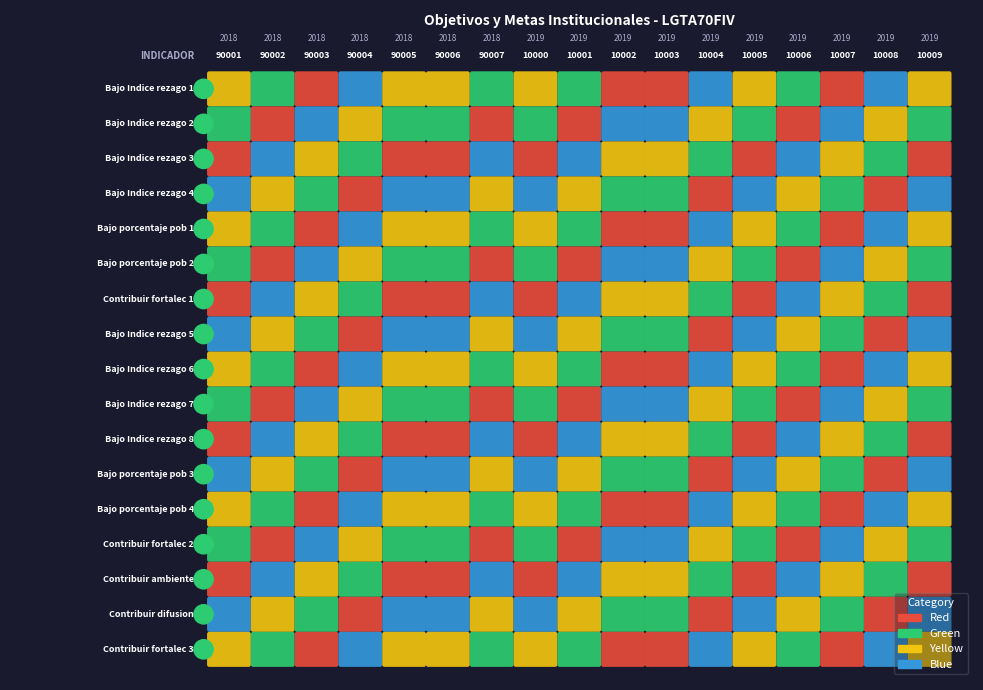

What is the sum of all values?

730073